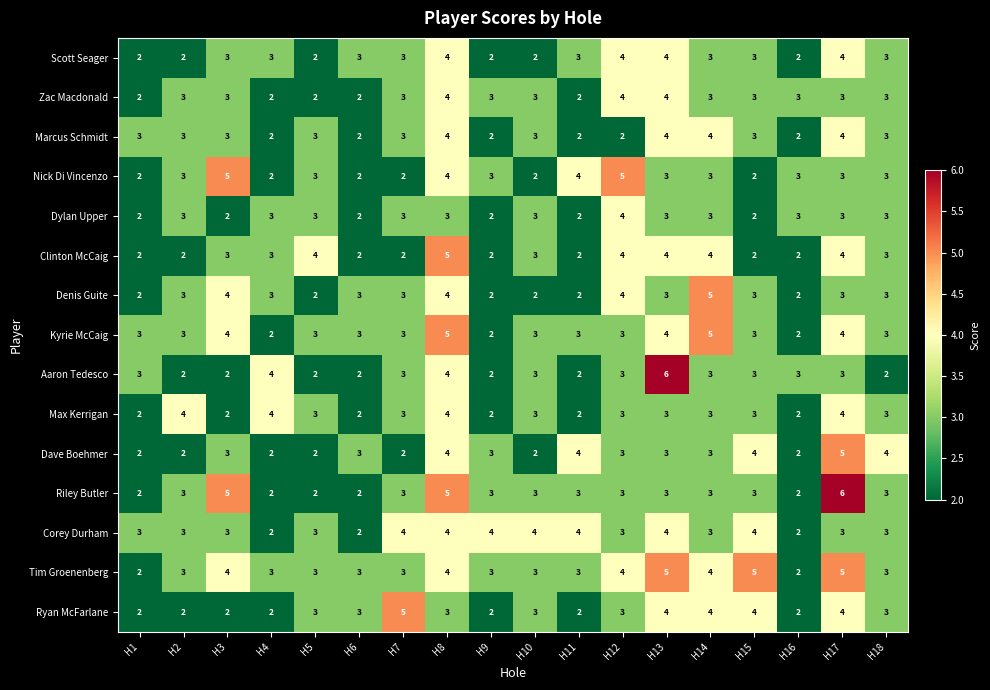

What is the difference between the highest and lowest values at H17?

3